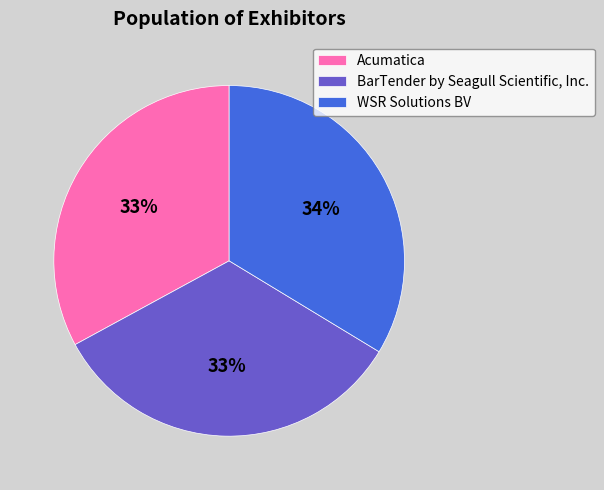

Does any single category account for the majority?

No